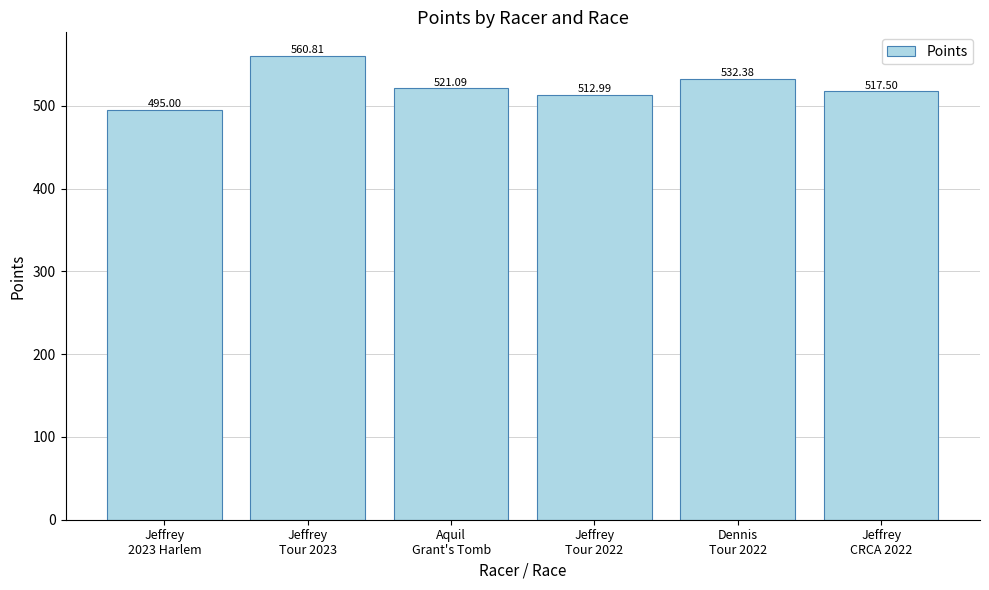

Approximately how many times larger is the value at Jeffrey
CRCA 2022 compared to Jeffrey
Tour 2022?

1.0